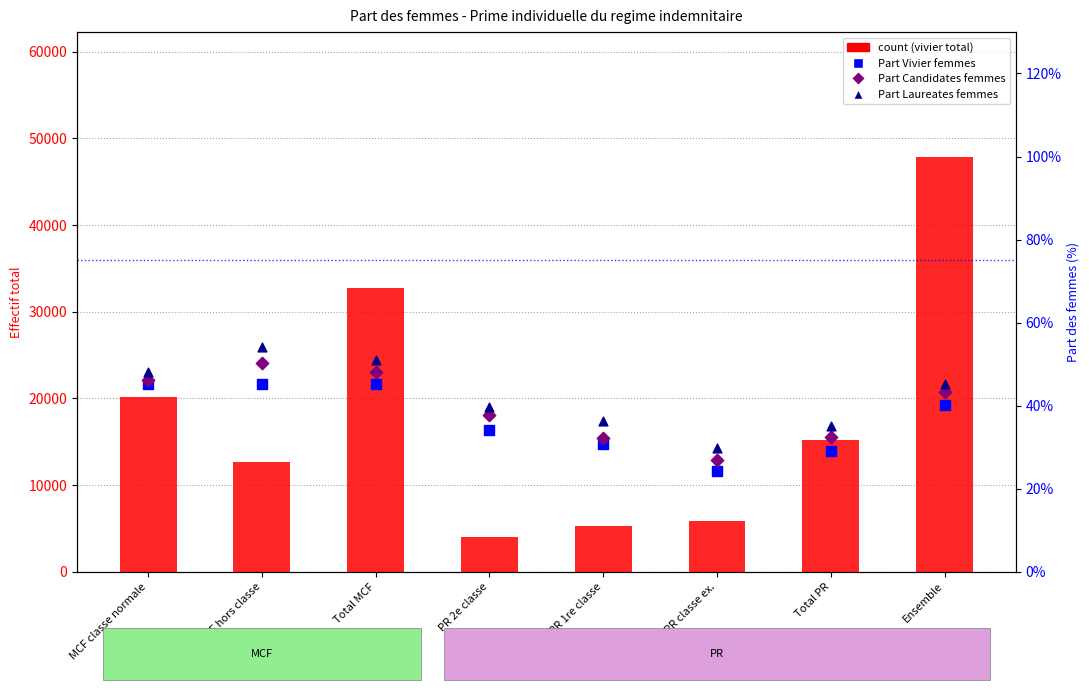

Which series contains the lowest Y value?

Part Vivier femmes